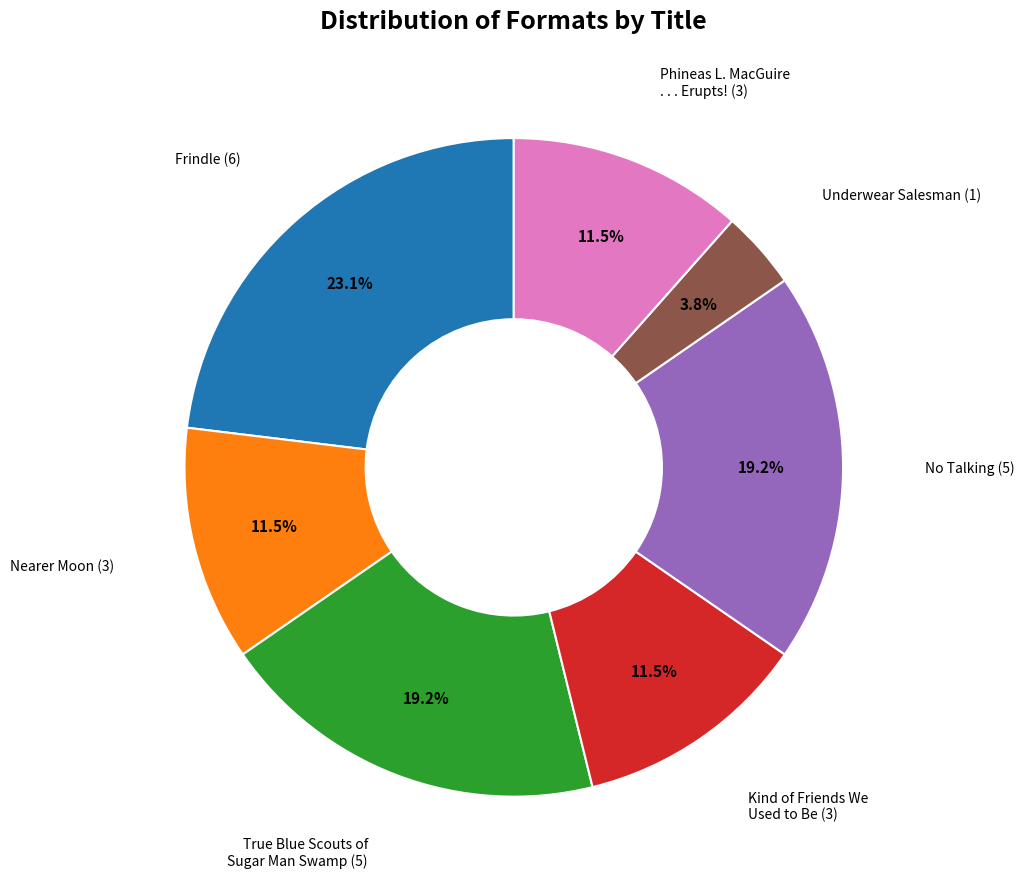

Does any single category account for the majority?

No